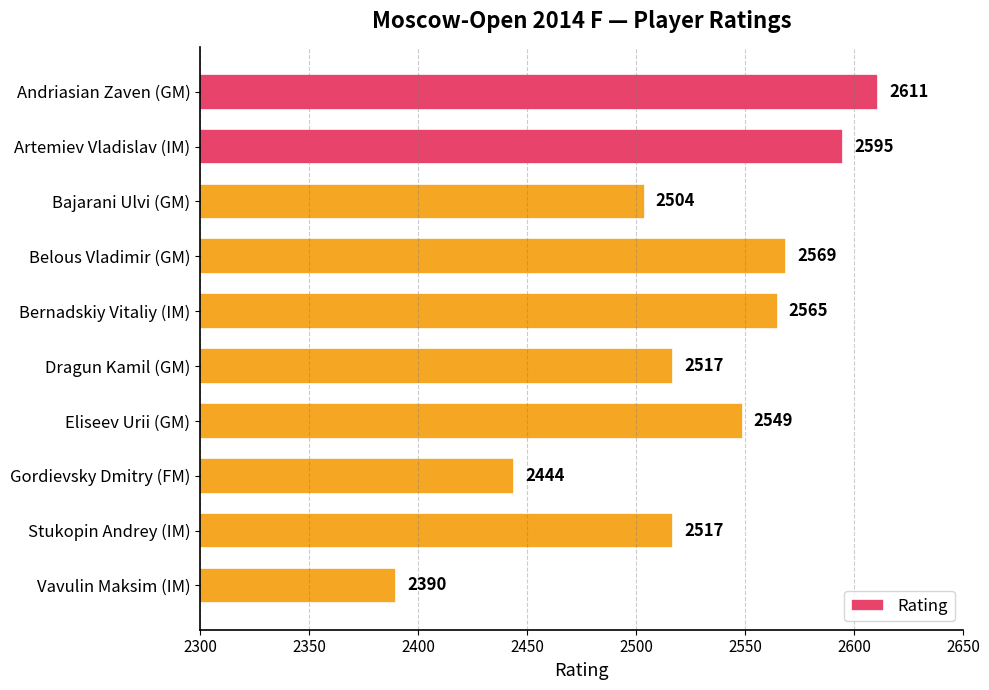

What is the label of the 4th bar from the bottom?

Eliseev Urii (GM)